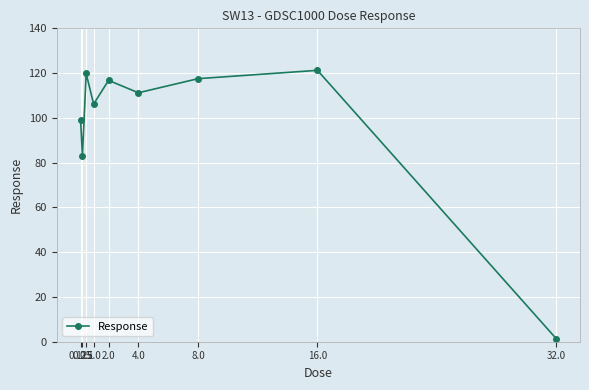

True or false: there are more than 0 points higher than both neighbors.

True